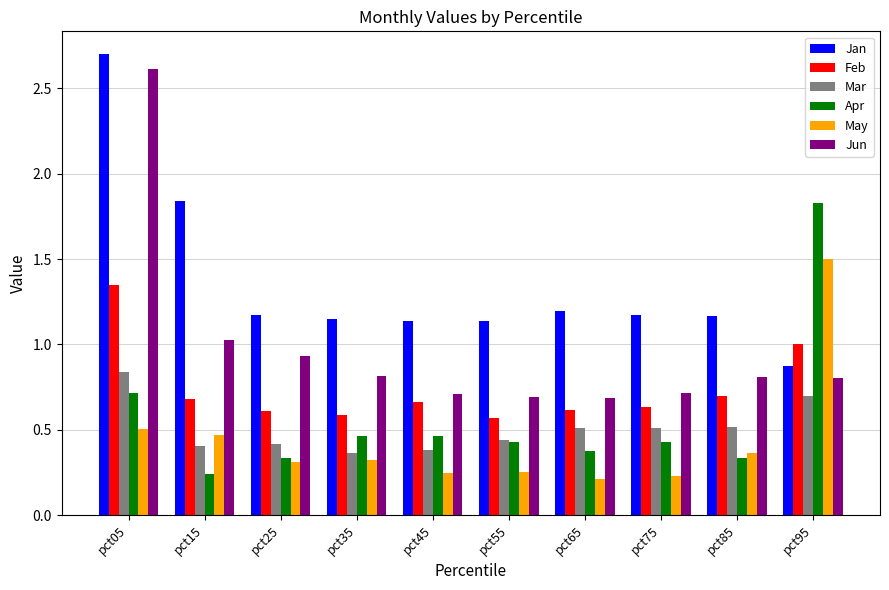

Where is Apr nearest to the value 1?

pct05